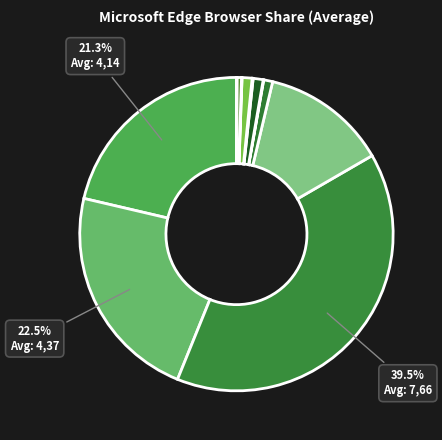

Count the number of slices in the pie.

12